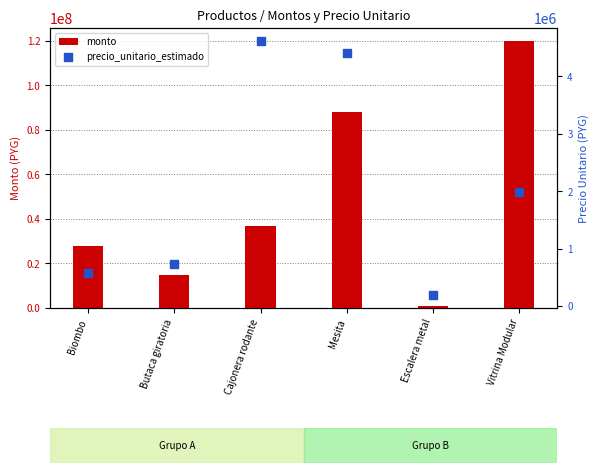

What are all the series names shown in the legend?

monto, precio_unitario_estimado